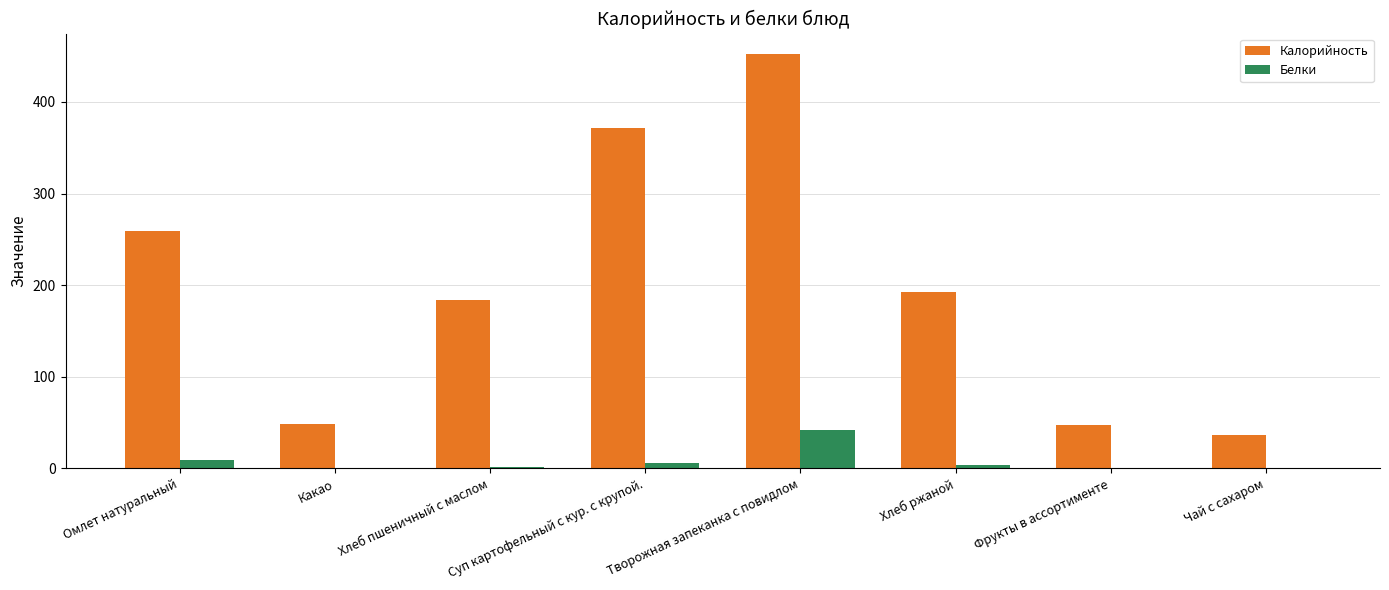

At which category is the sum across all series the highest?

Творожная запеканка с повидлом